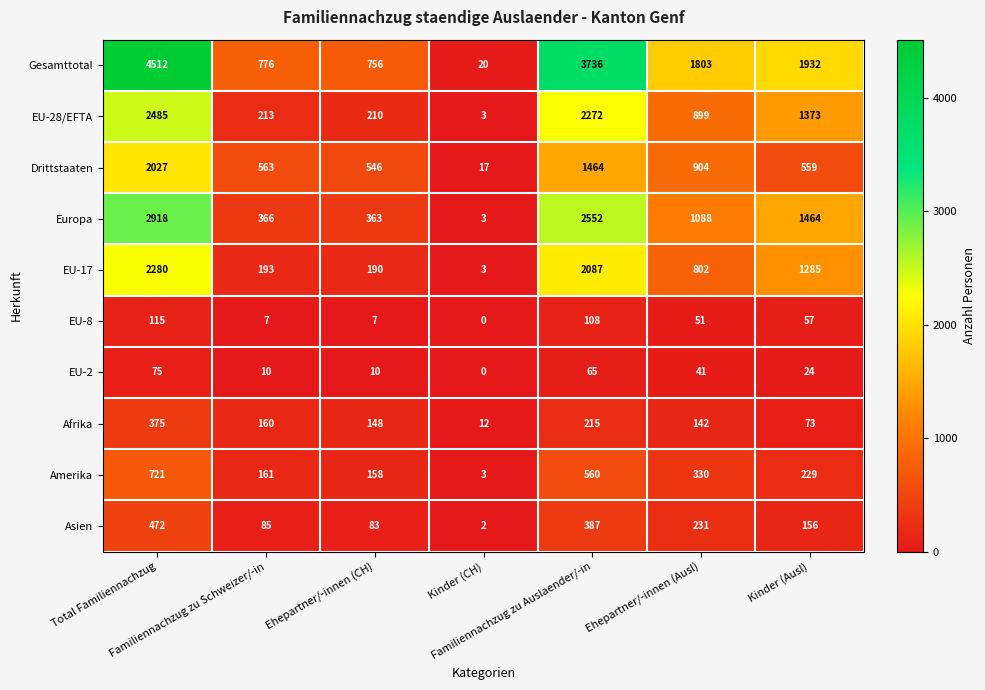

Which series has the largest range (max minus min)?

Gesamttotal